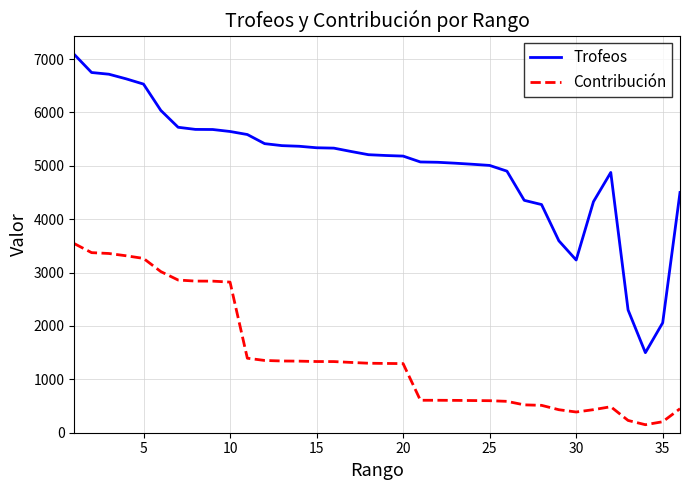

Which series has the largest total across all categories?

Trofeos